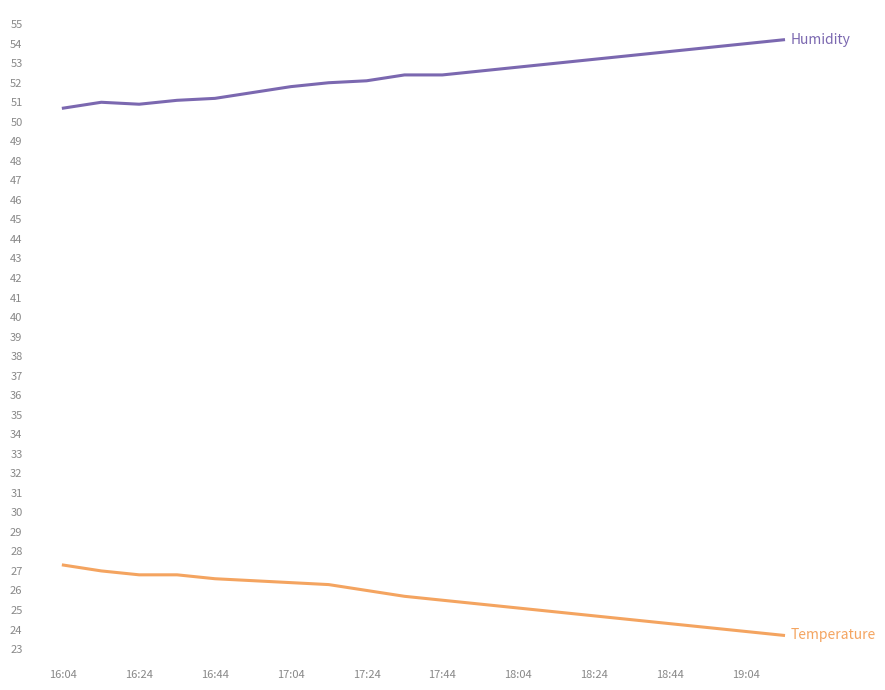

What is the greatest value displayed?

54.2